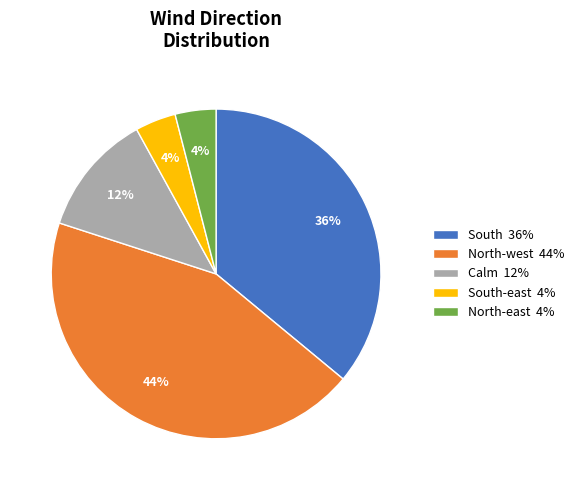

Which category has the biggest portion of the pie?

North-west 44%